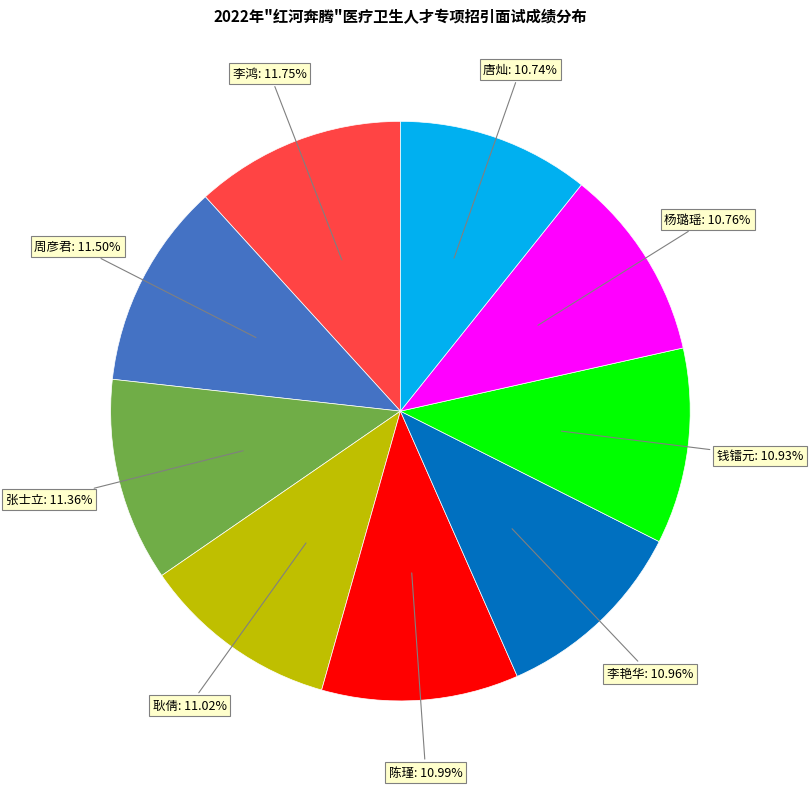

Is 陈瑾 the majority of the pie?

No